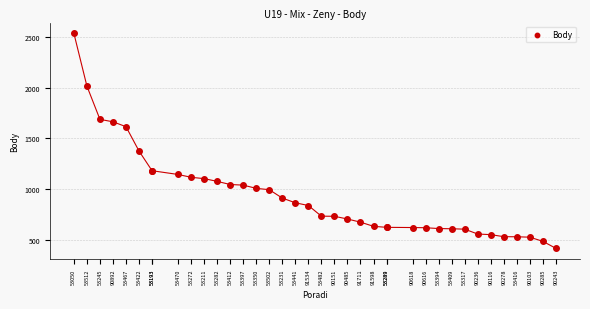

What Y value in the scatter plot is closest to 1476?

1376